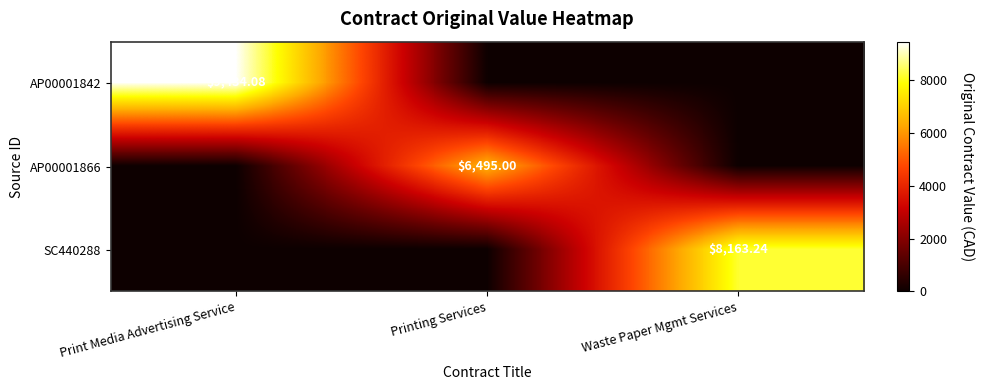

Which has a higher value, Waste Paper Mgmt Services or Print Media Advertising Service?

Print Media Advertising Service